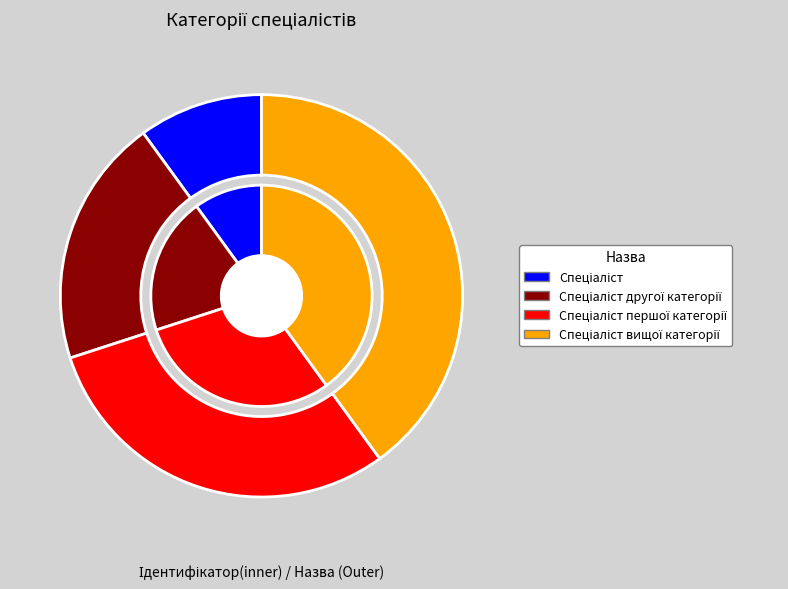

Combined, what portion of the pie is Спеціаліст вищої категорії and Спеціаліст другої категорії?

60.0%